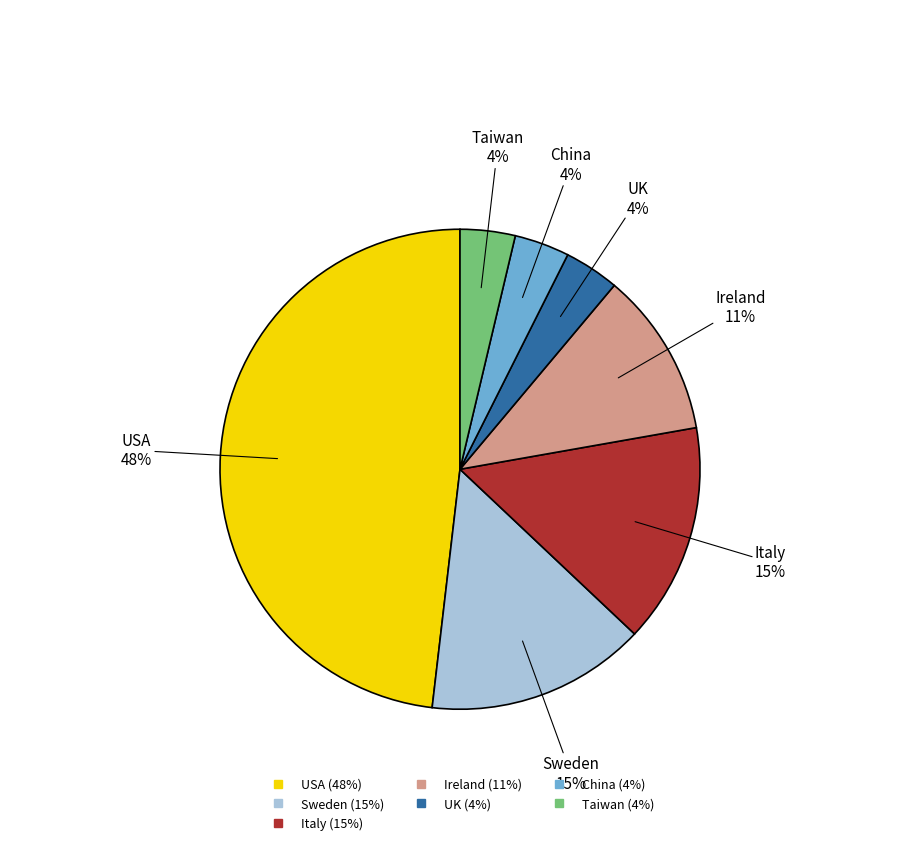

Does any single category account for the majority?

No